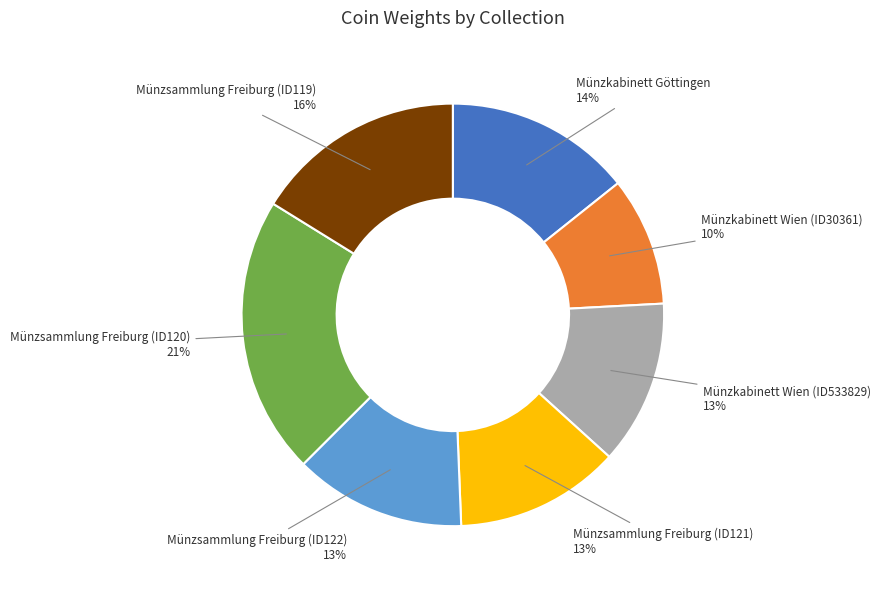

Is there any slice that represents more than half of the pie?

No